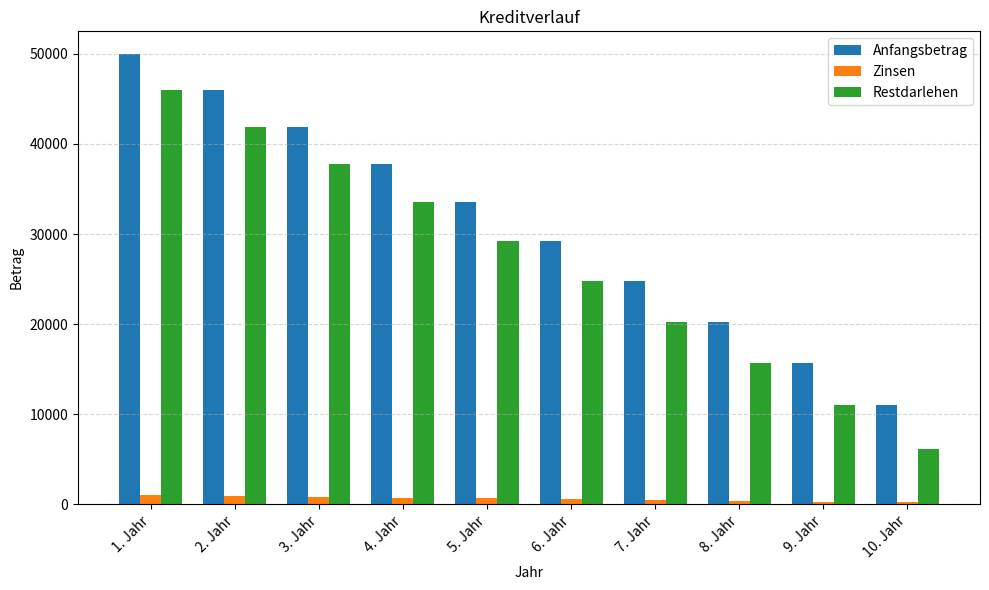

What is the sum of all Anfangsbetrag values?

310055.8